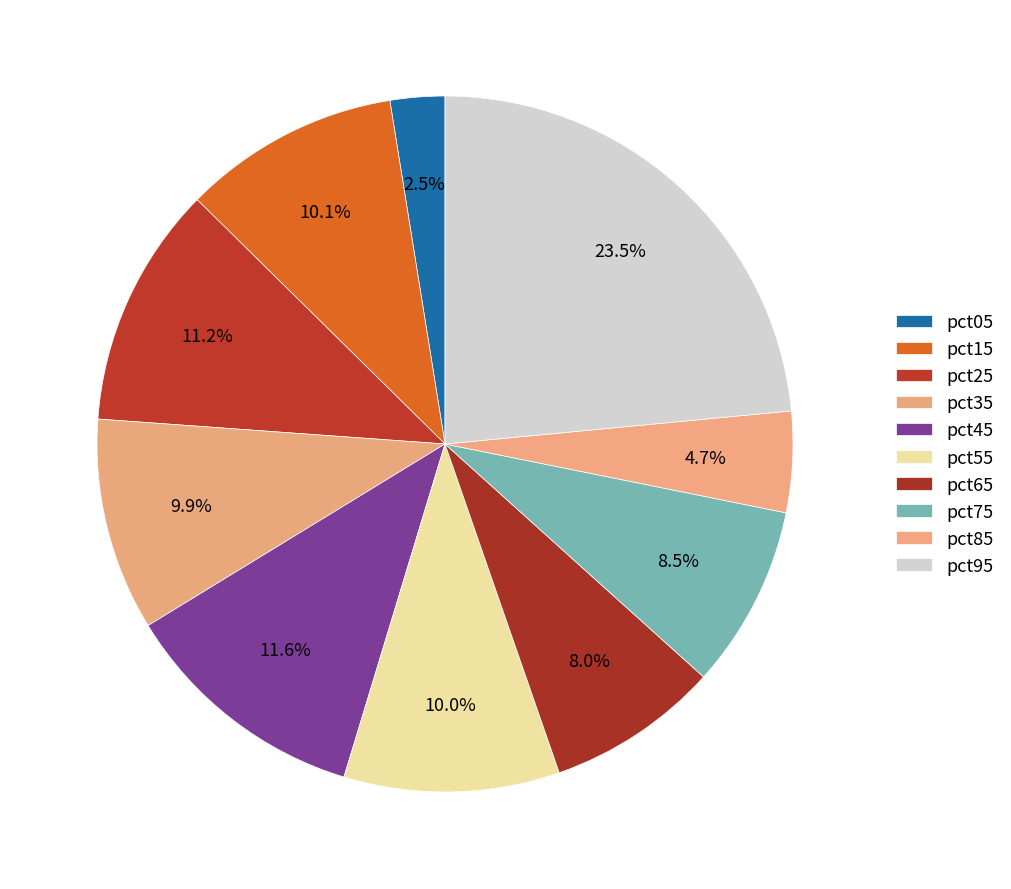

Is there any slice that represents more than half of the pie?

No